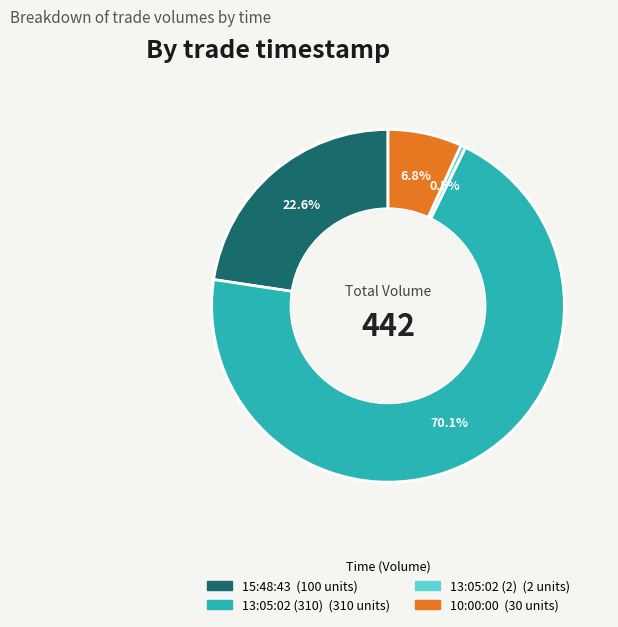

How many slices are in this pie chart?

4